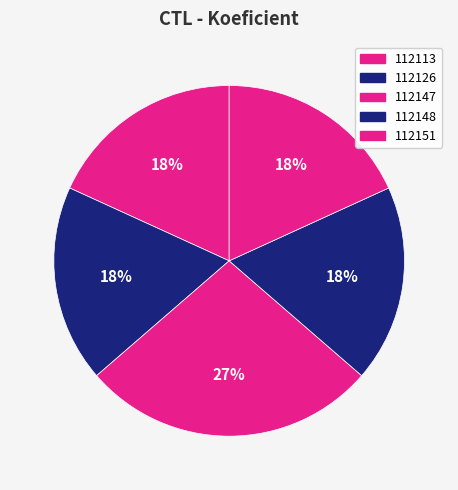

Combined, do 112151 and 112148 account for over 50%?

No